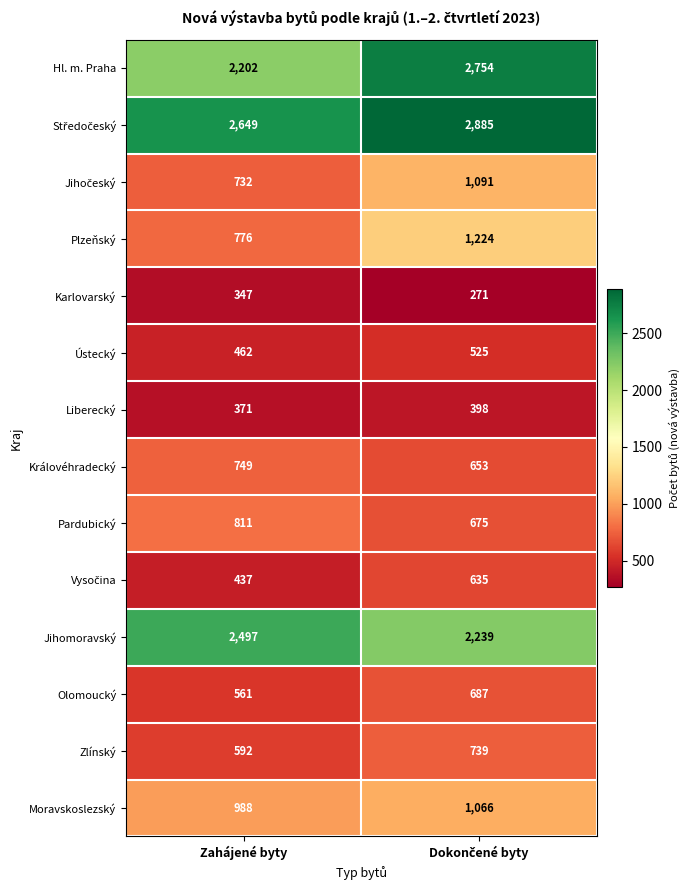

Which series has the largest range (max minus min)?

Hl. m. Praha